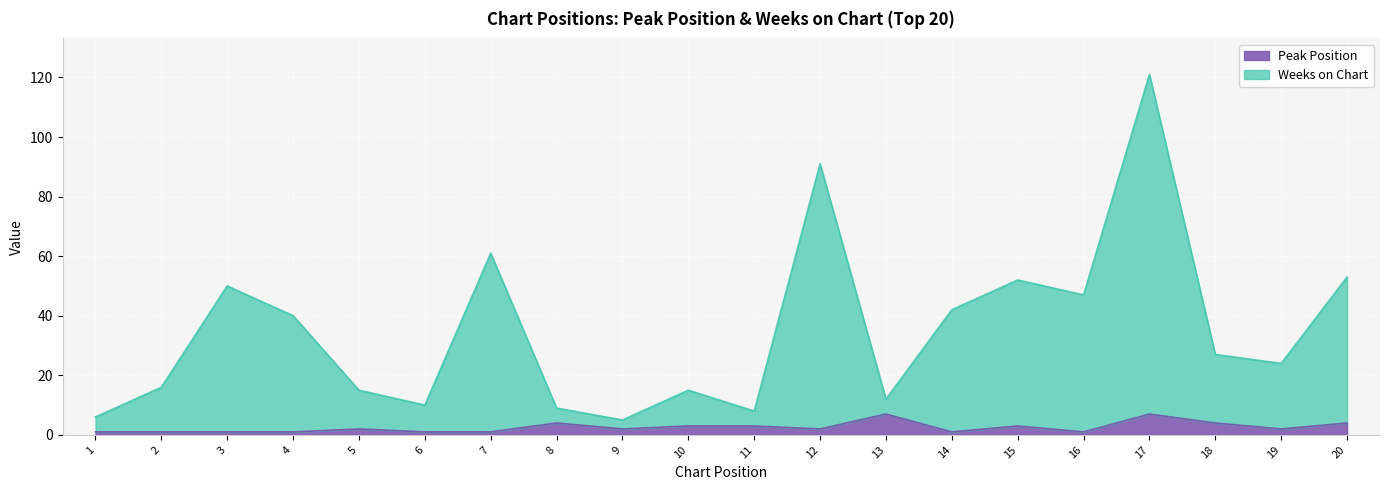

List the series in order of their peak value, lowest first.

Peak Position, Weeks on Chart